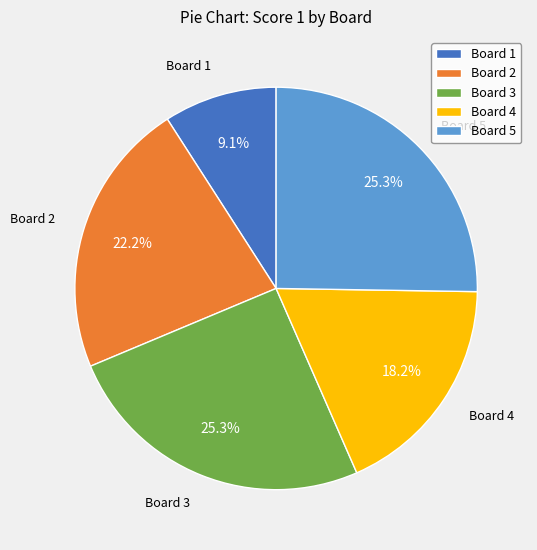

How many segments does this pie chart have?

5